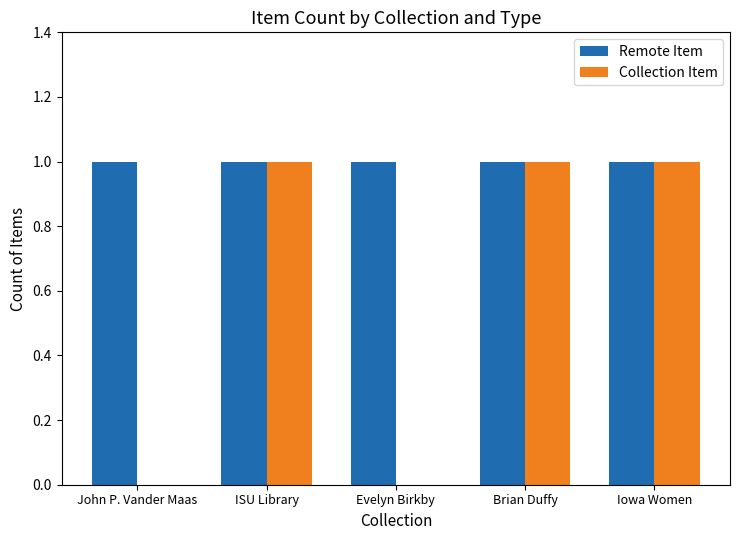

Which series has the largest total across all categories?

Remote Item